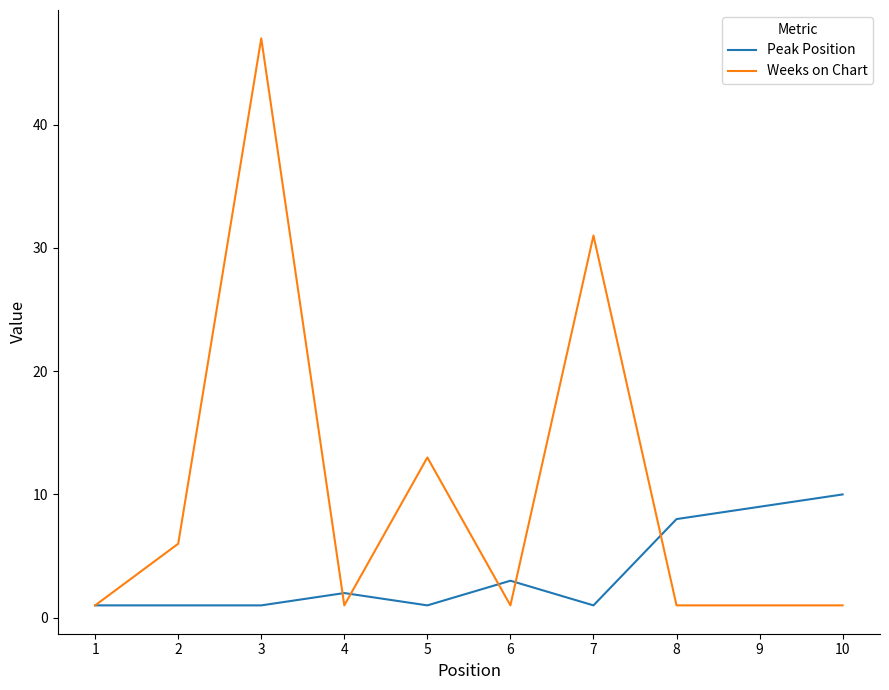

List the series in order of their peak value, highest first.

Weeks on Chart, Peak Position